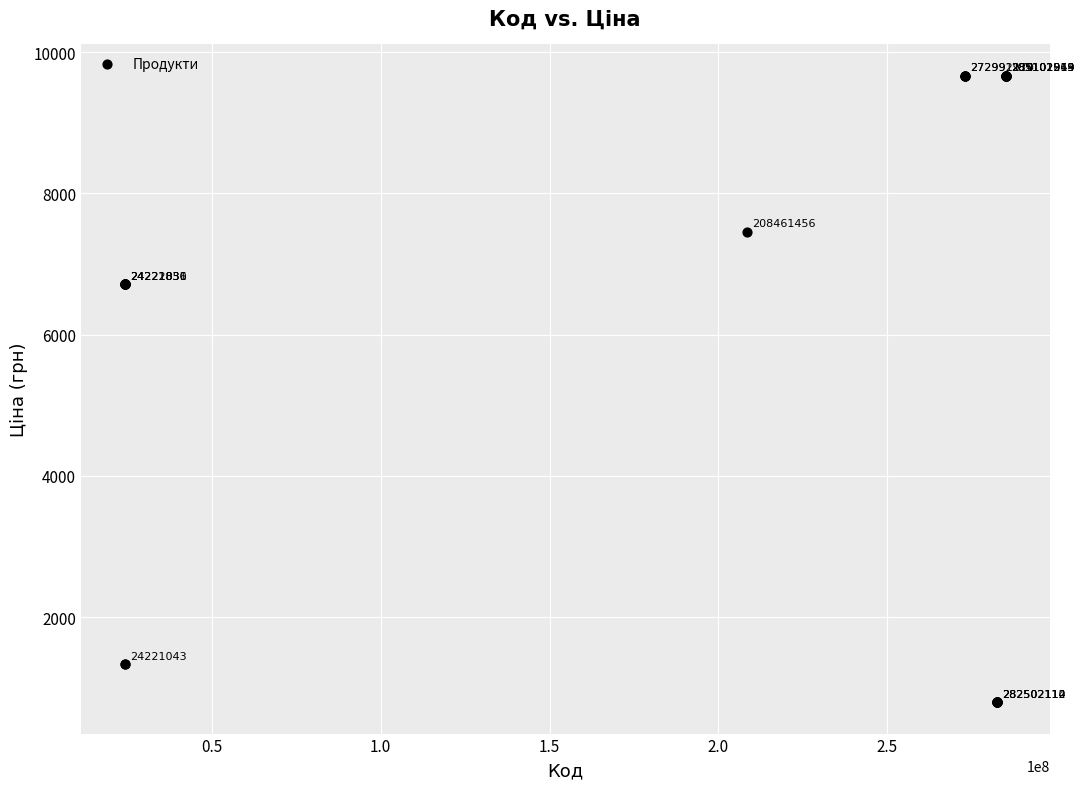

What Y value in the scatter plot is closest to 5228?

6710.2